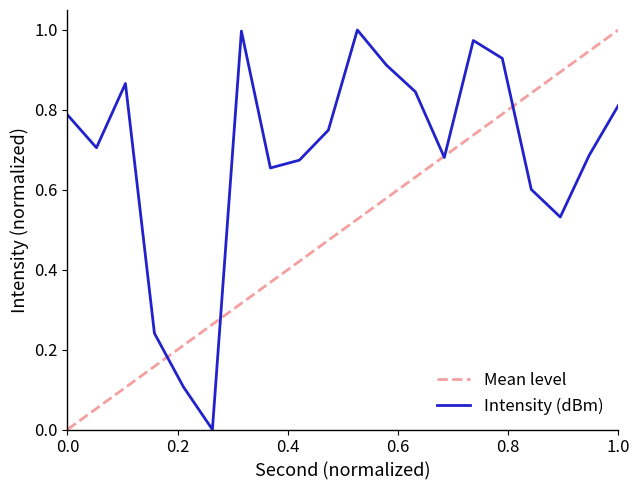

Rank the categories by value from highest to lowest.

20, 12, 28, 30, 22, 4, 24, 38, 0, 18, 2, 36, 26, 16, 14, 32, 34, 6, 8, 10